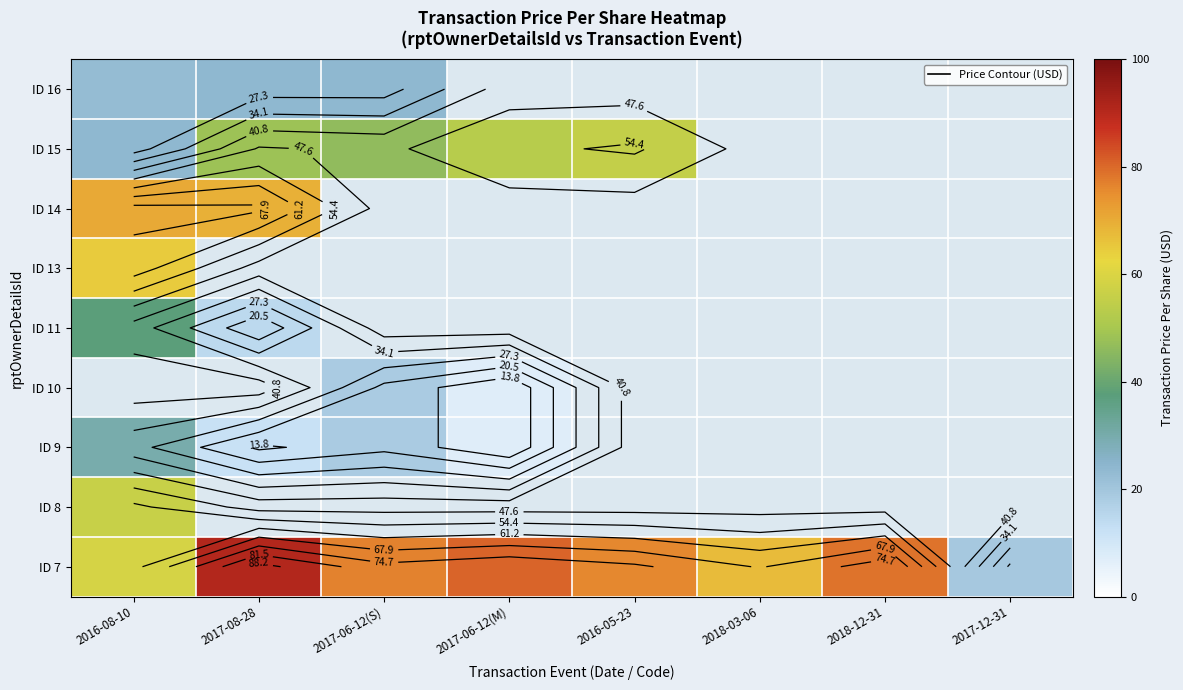

How many distinct data groups are displayed?

9